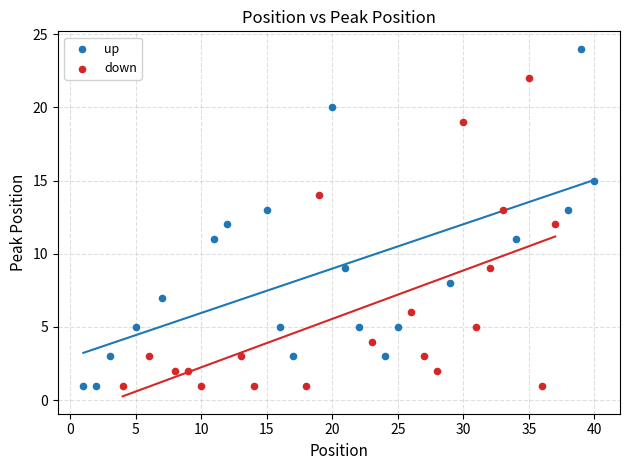

Which series contains the highest Y value?

up